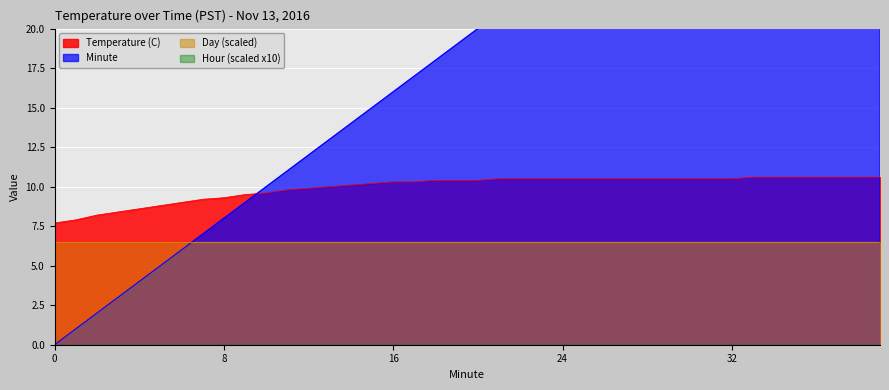

What is the highest value of the Temperature (C) series?

10.6